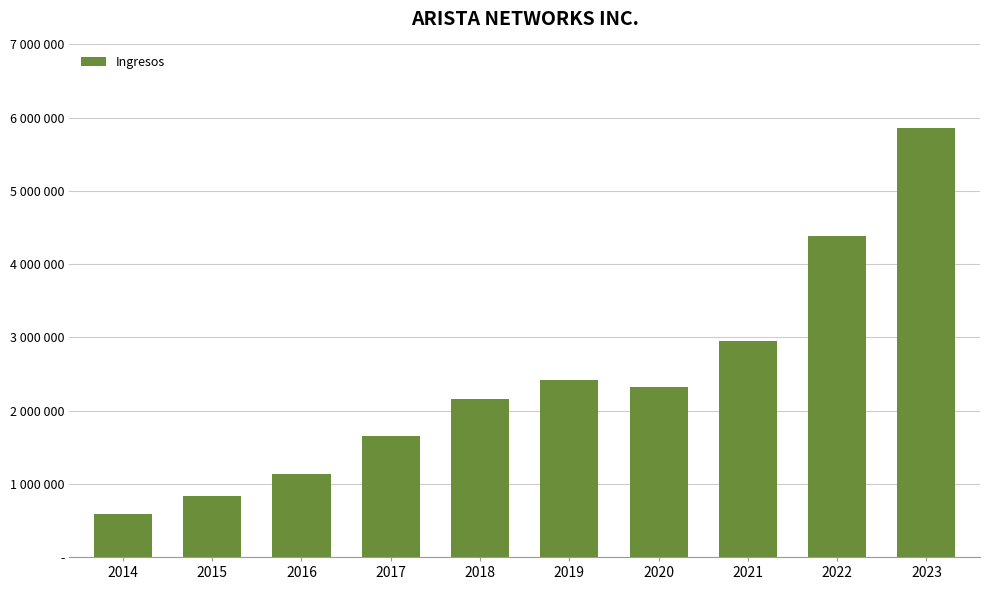

What is the difference between the second highest and minimum values?

3797204